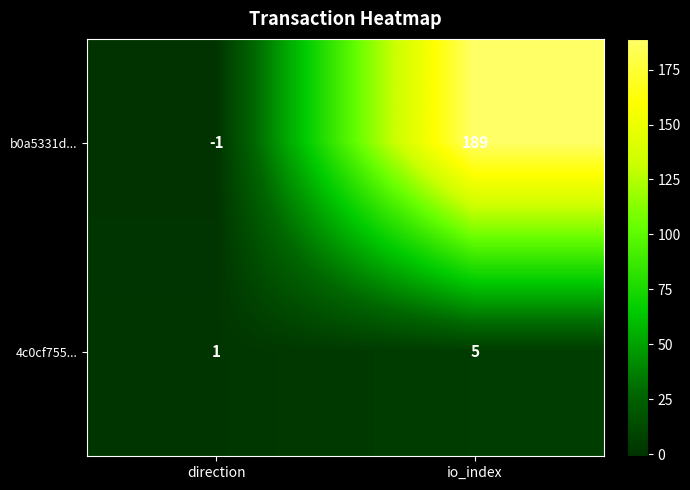

At which category is the sum across all series the highest?

io_index